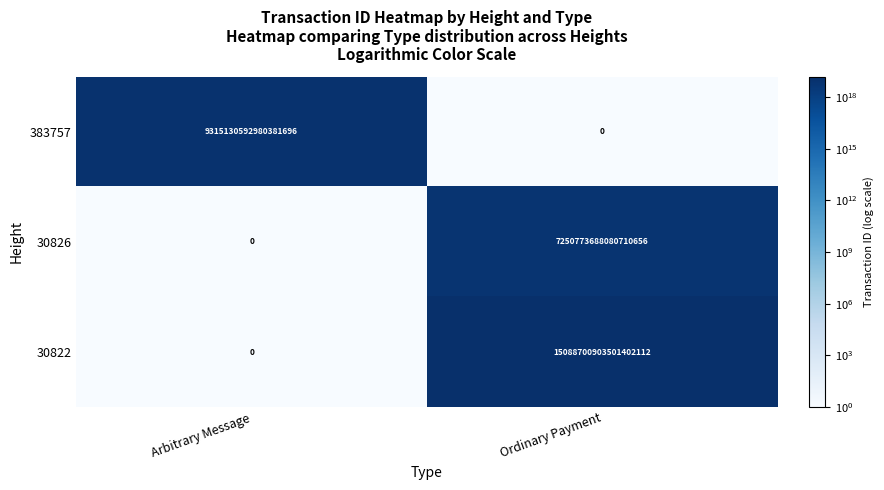

Which category has the highest value in the 30826 series?

Ordinary Payment